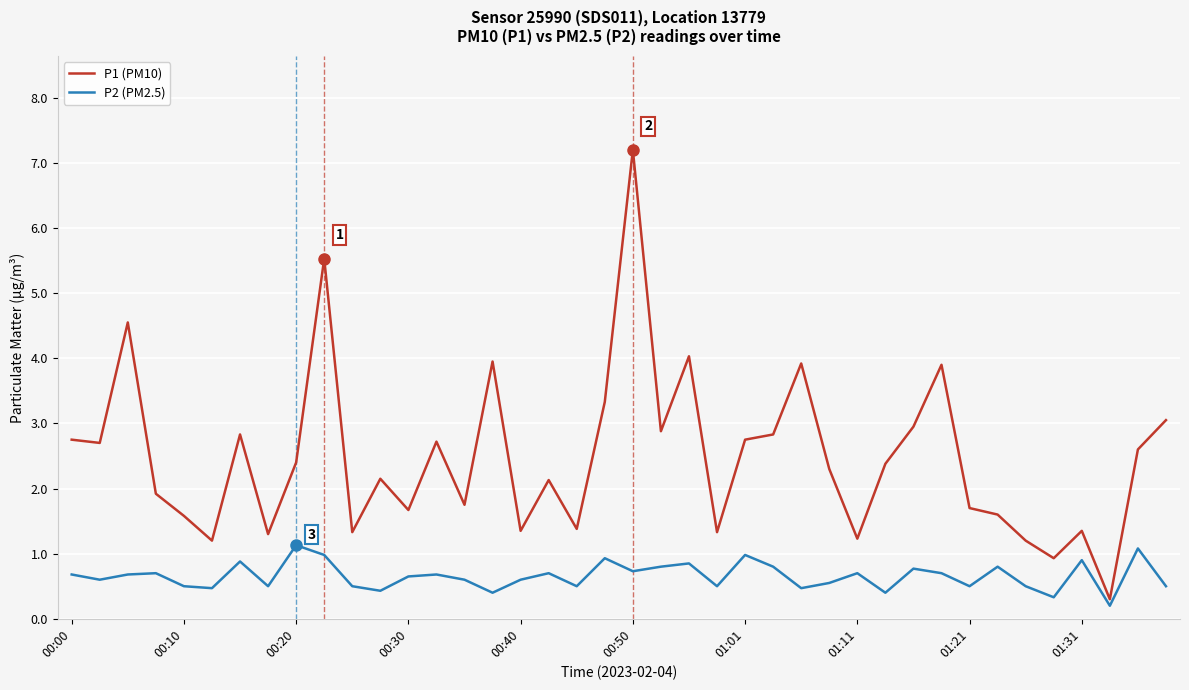

How many series are shown in this chart?

2